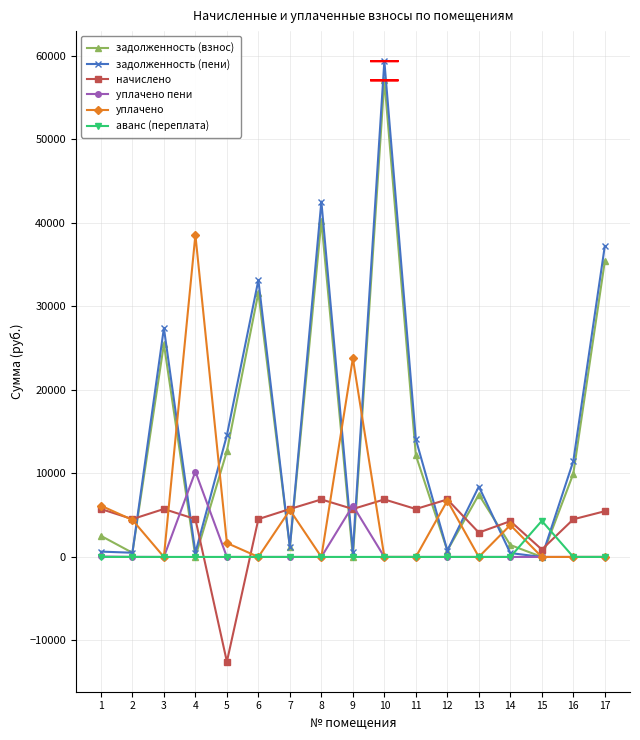

What is the difference between the maximum and minimum values in the аванс (переплата) series?

4319.8